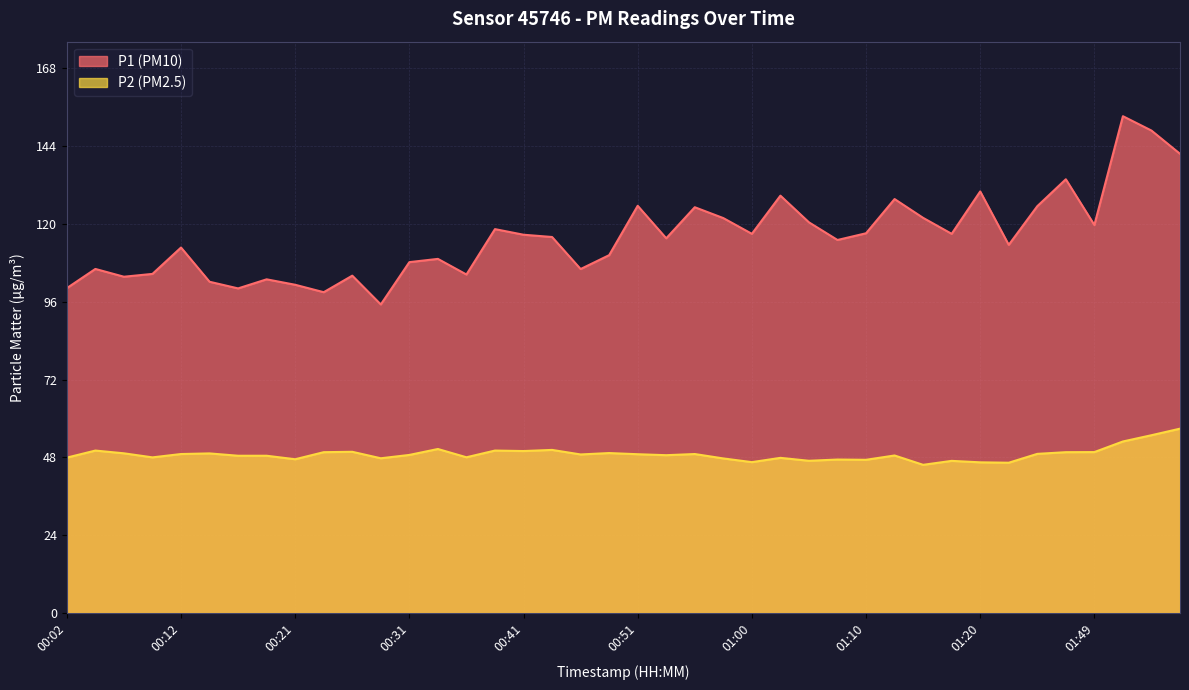

What position from the left is 01:49?

37